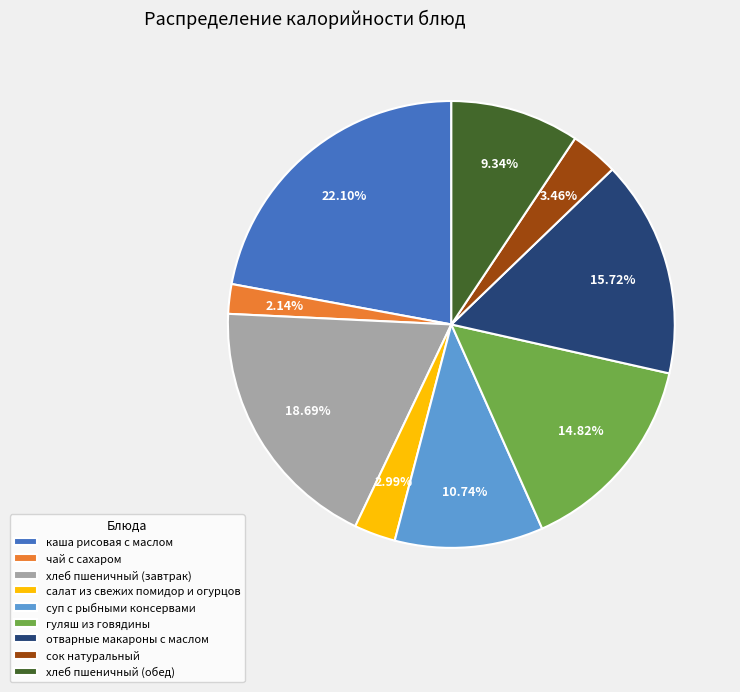

What percentage is the чай с сахаром slice, to the nearest percent?

2%